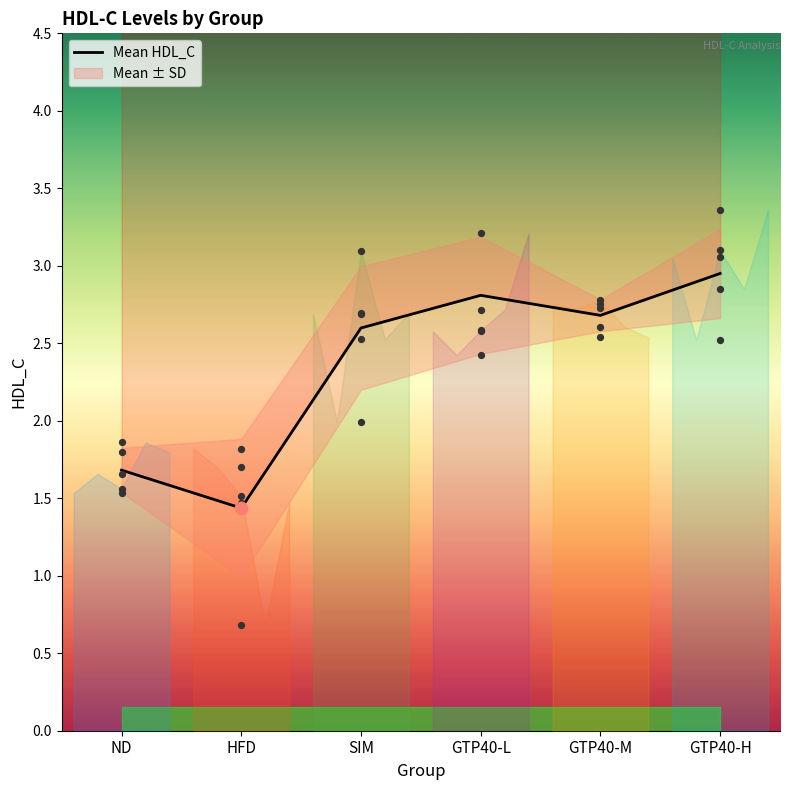

What is the ratio of the value at GTP40-L to the value at HFD?

2.0